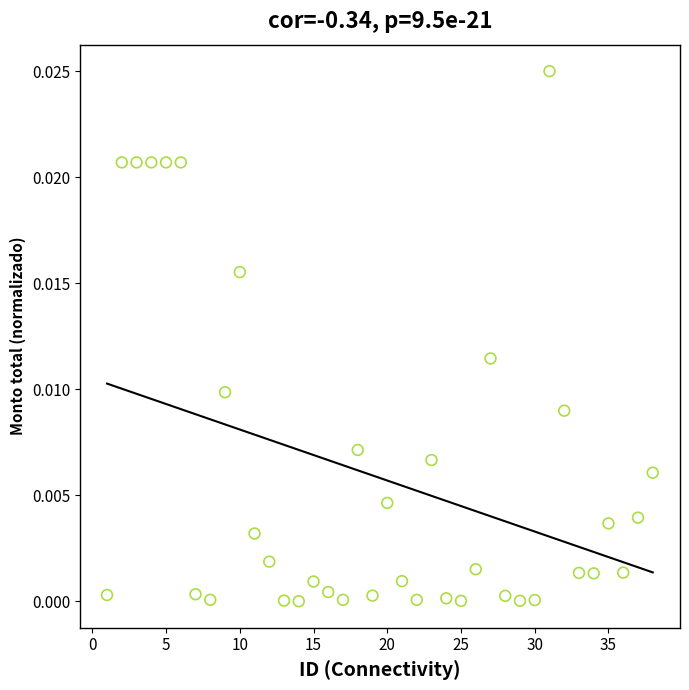

How many points are shown in the scatter plot?

38